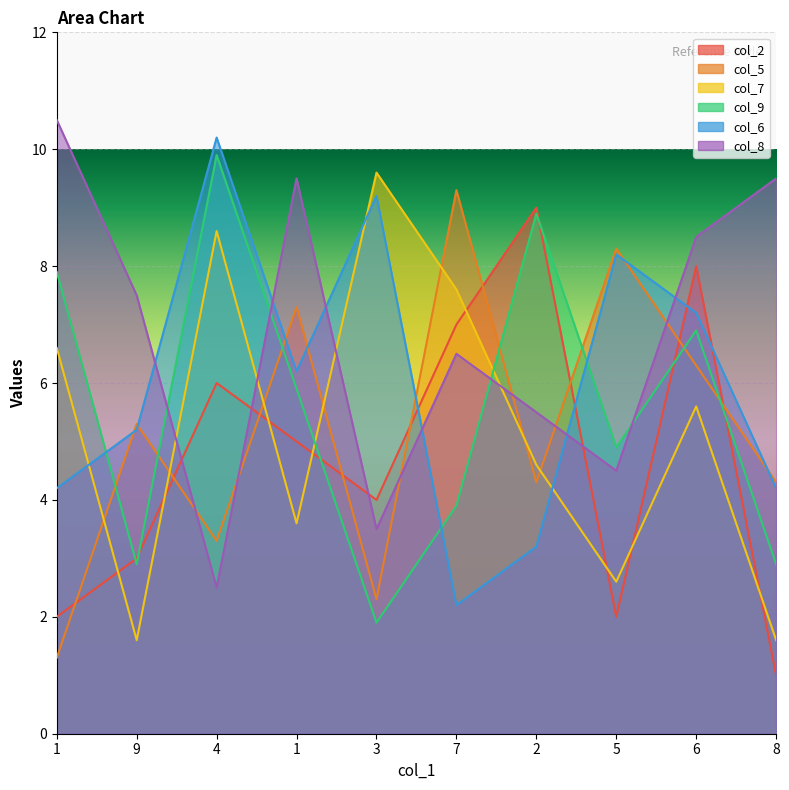

What is the highest value of the col_8 series?

10.5